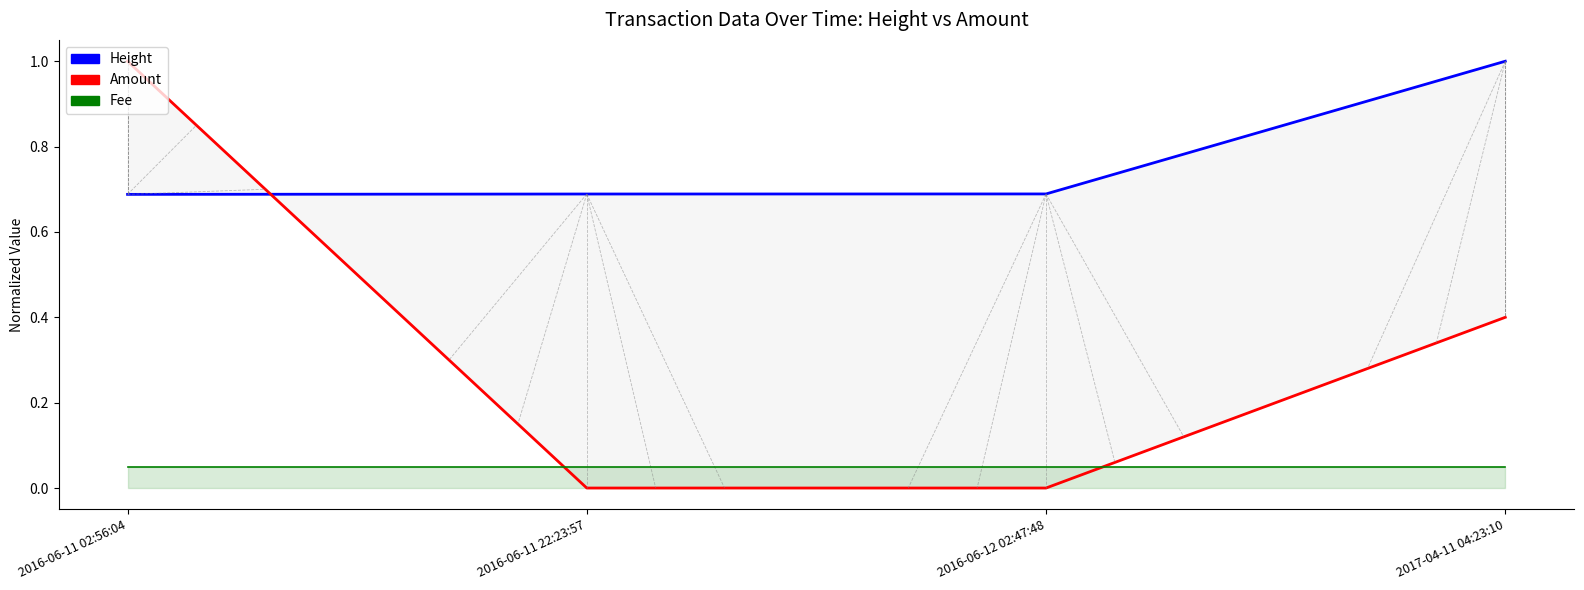

Which series has the widest spread of values?

Amount